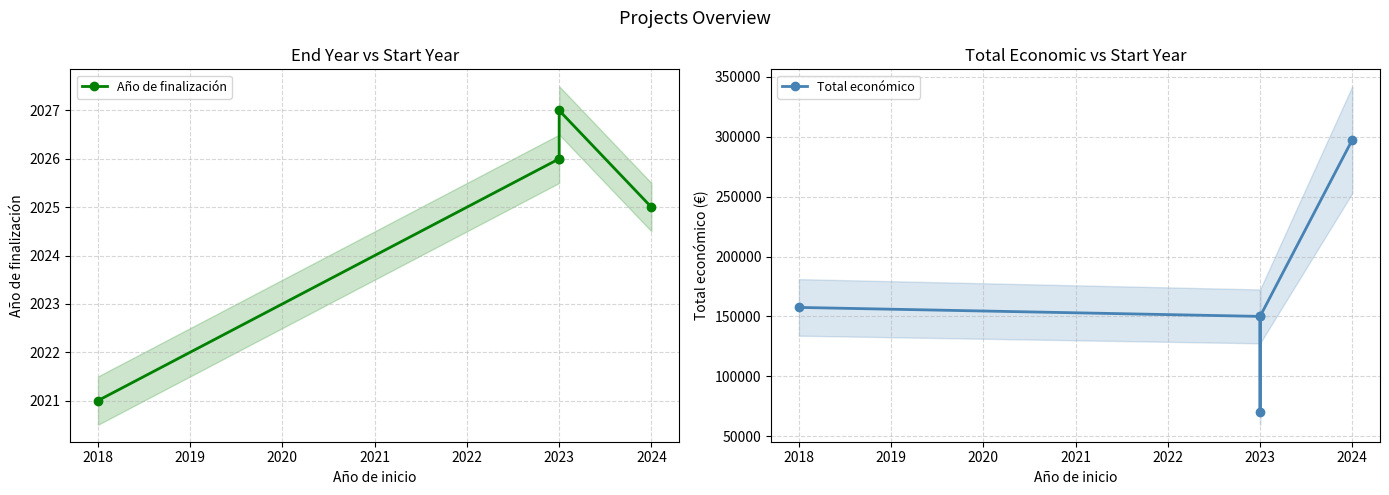

How many series are shown in this chart?

2